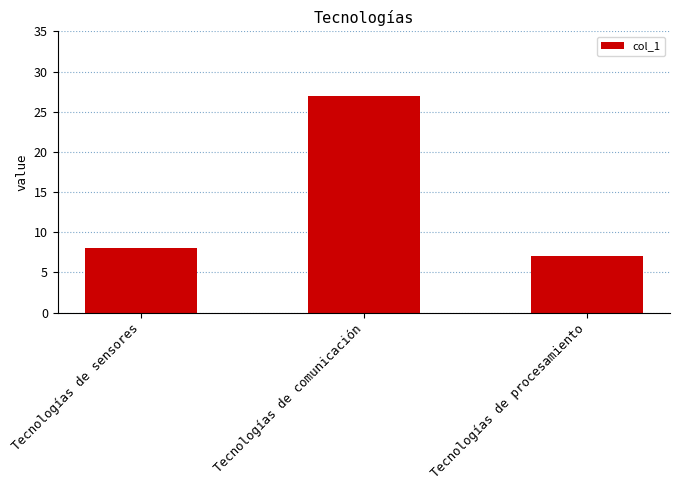

Between Tecnologías de sensores and Tecnologías de comunicación, which is larger?

Tecnologías de comunicación